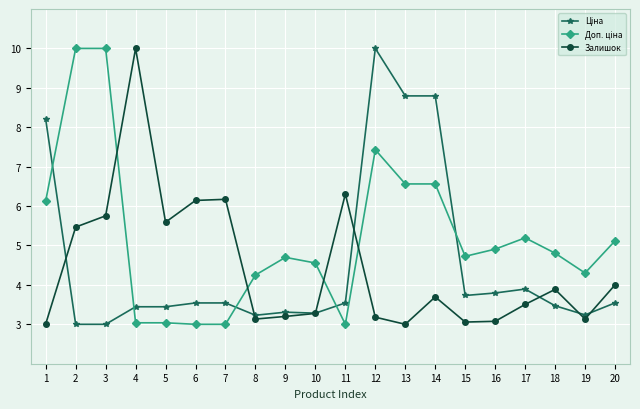

How many lines are shown in the chart?

3